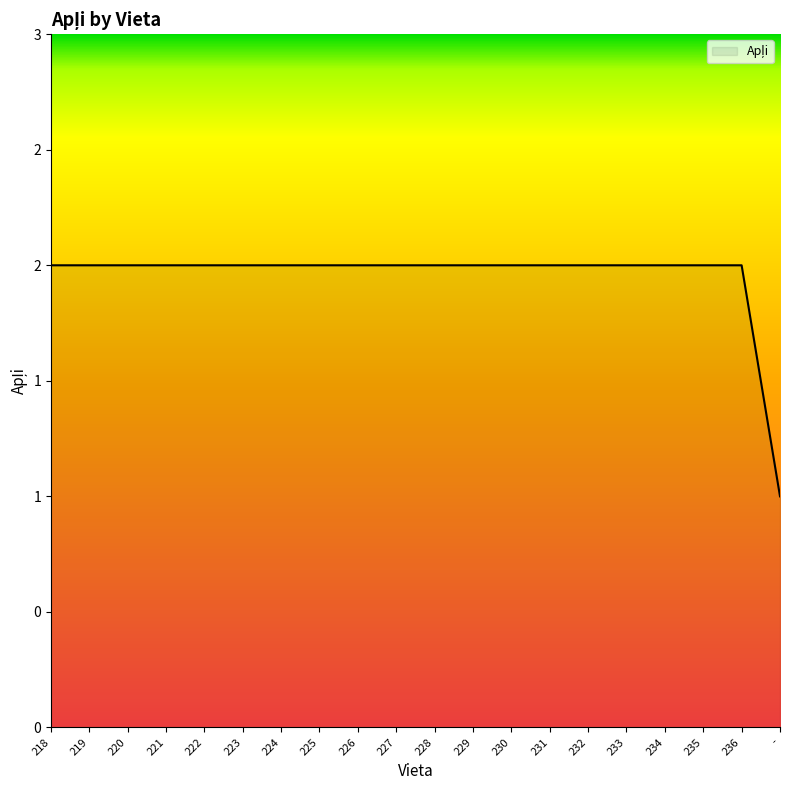

Does the chart display data point markers on the line(s)?

No